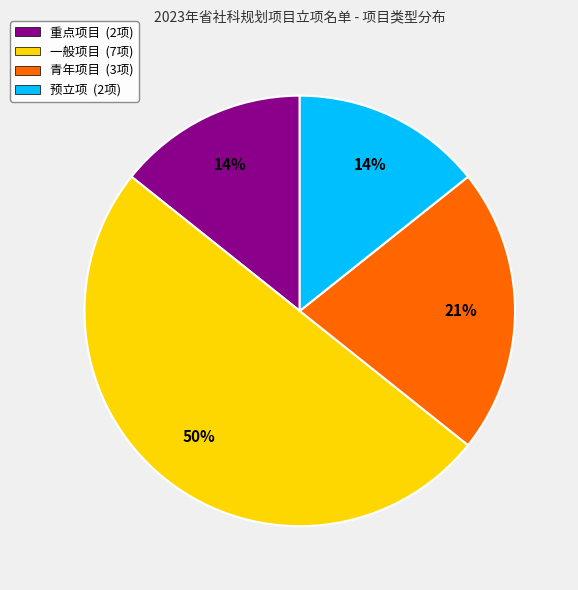

Count the number of slices in the pie.

4